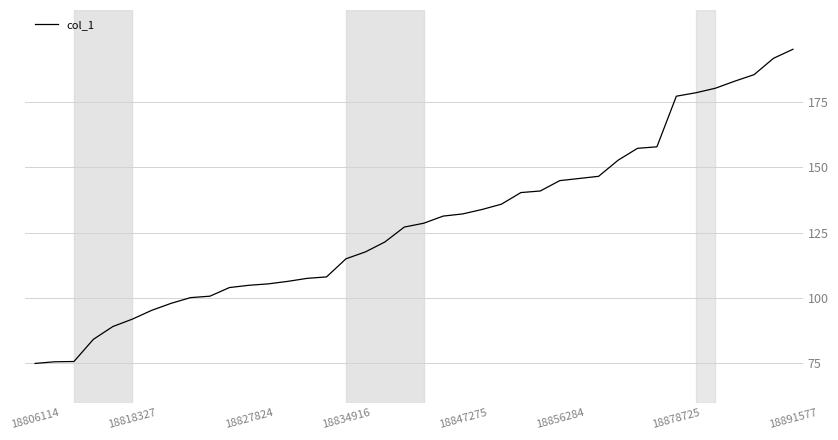

What is the difference between the maximum and minimum values?

120.0